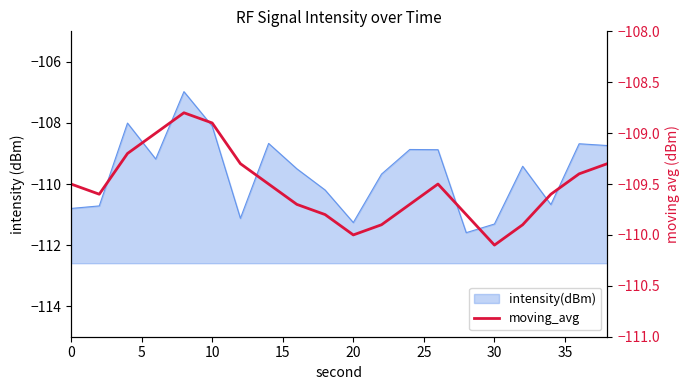

What is the difference between the second highest and minimum values?

1.2